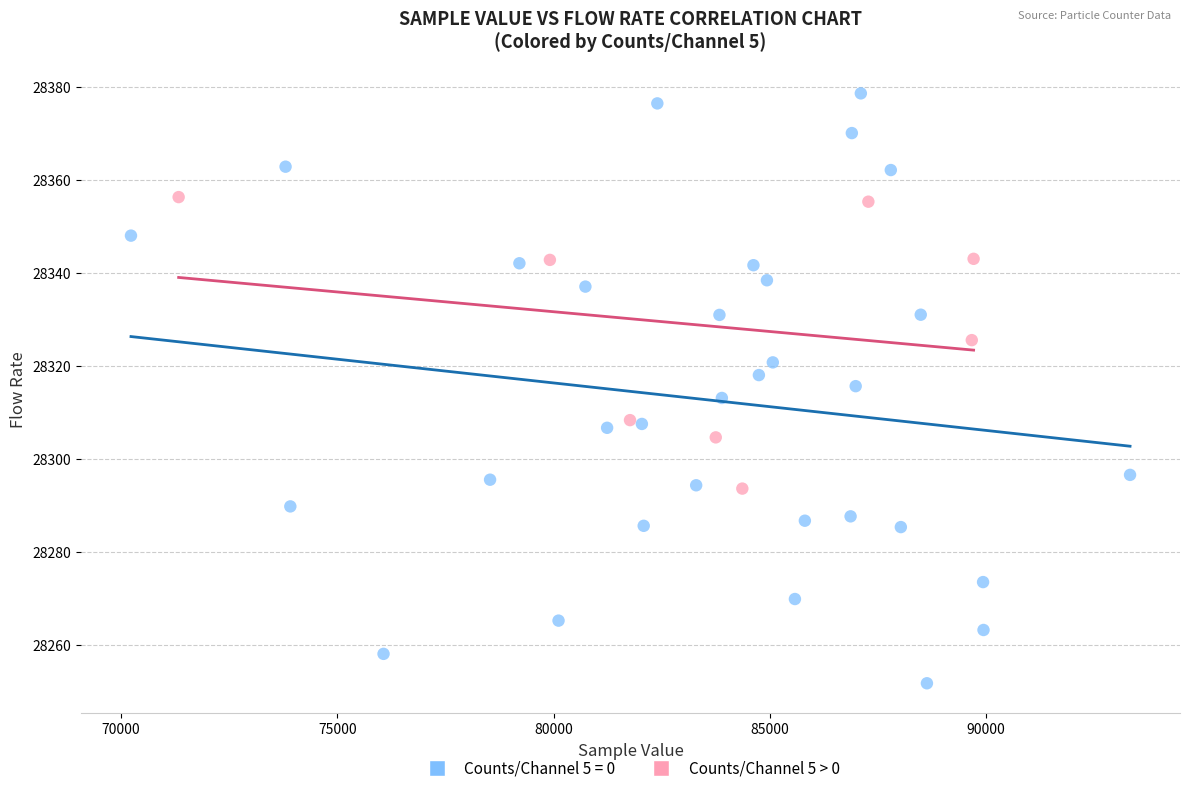

Which series contains the highest Y value?

Counts/Channel 5 = 0